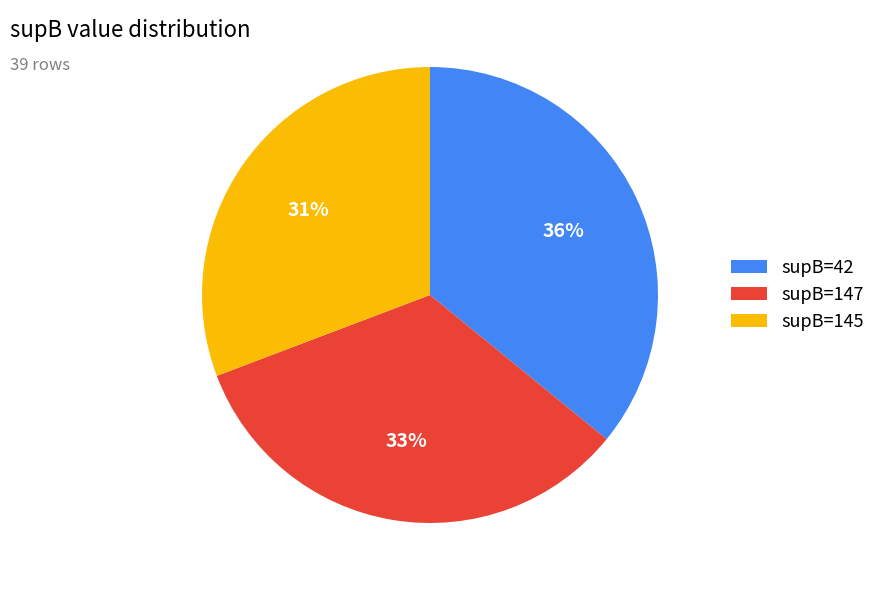

Does any single category account for the majority?

No